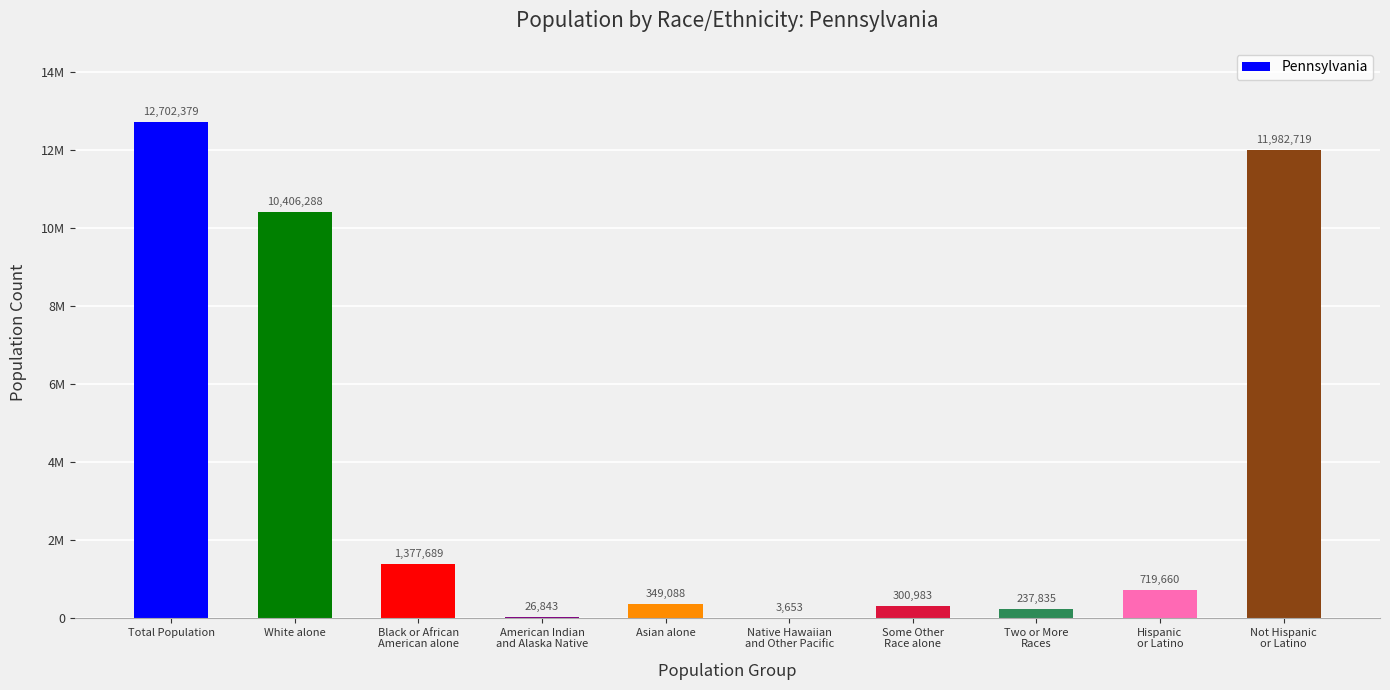

Are the bars horizontal?

No